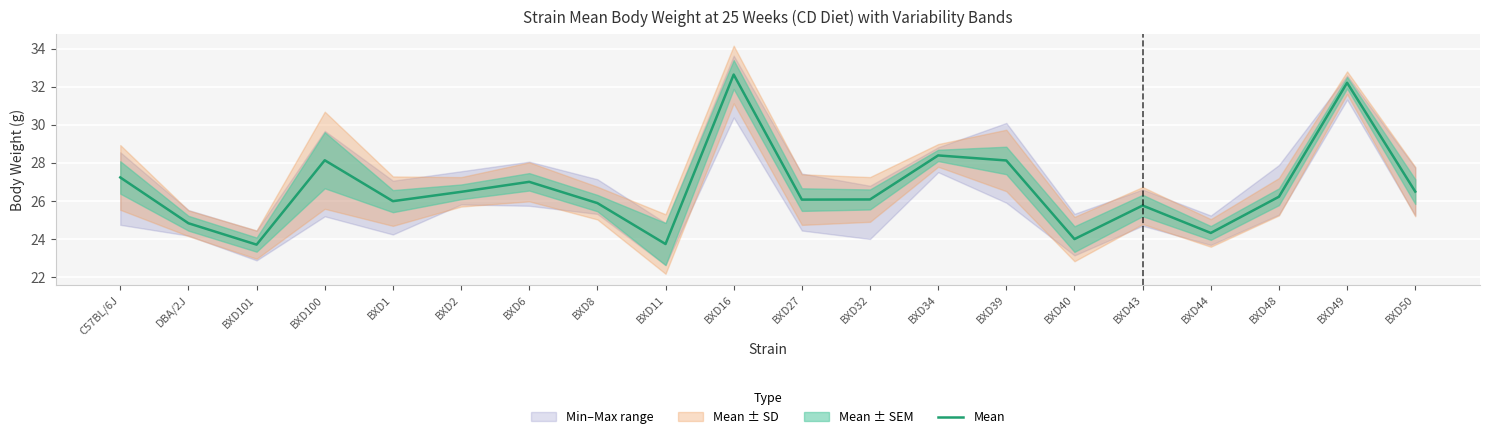

True or false: the data shows 25.9 at BXD8.

True